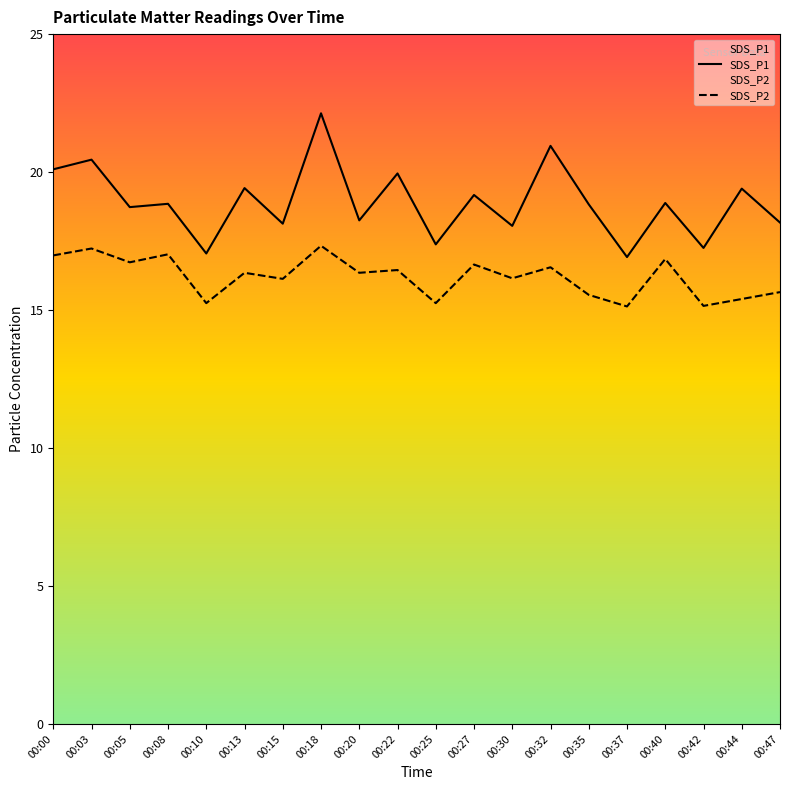

True or false: SDS_P2 has more than 0 points higher than both neighbors.

True